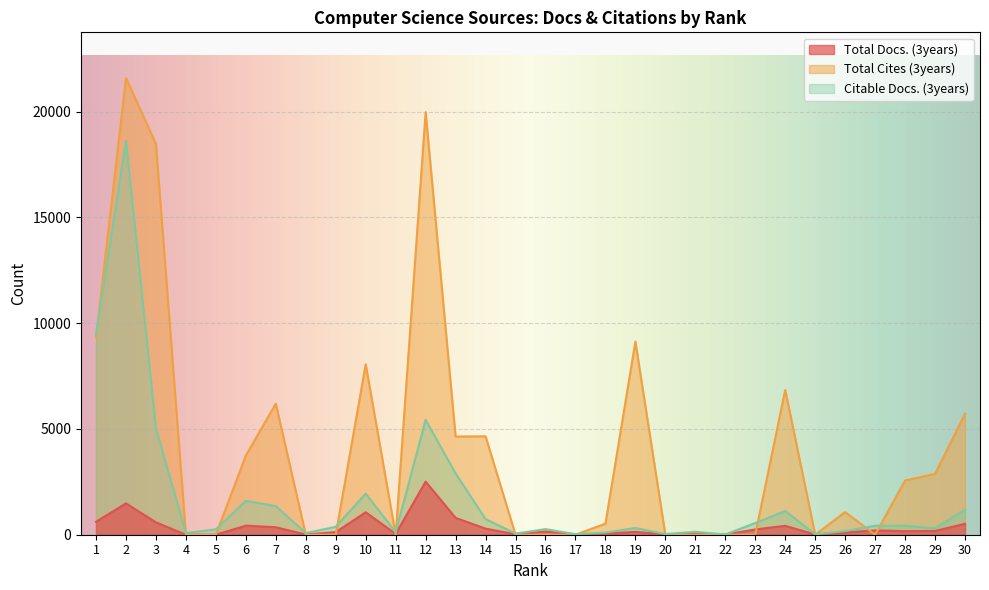

Is the value of Total Docs. (3years) at 17 greater than the value of Total Cites (3years) at 25?

Yes